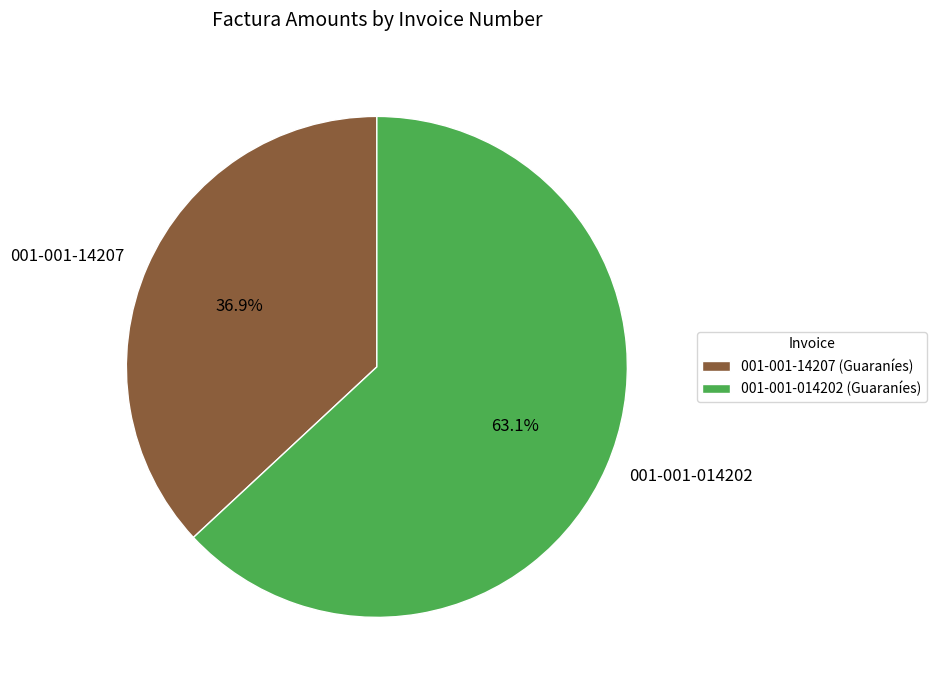

Which slice is the smallest?

001-001-14207